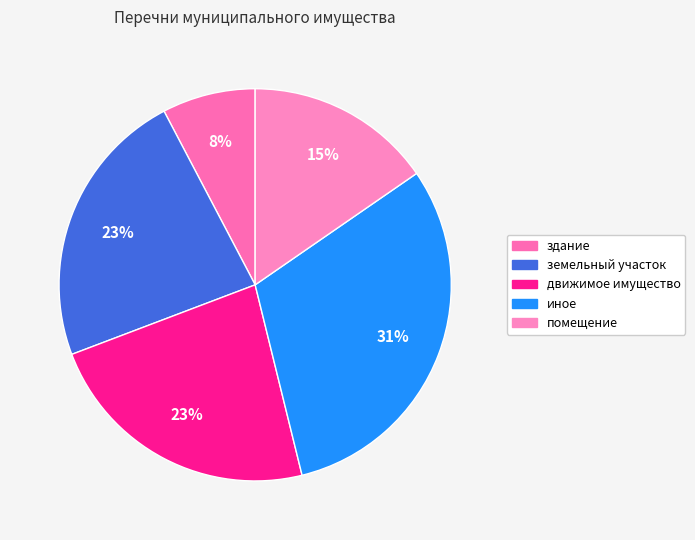

Do помещение and земельный участок together represent more than half of the pie?

No